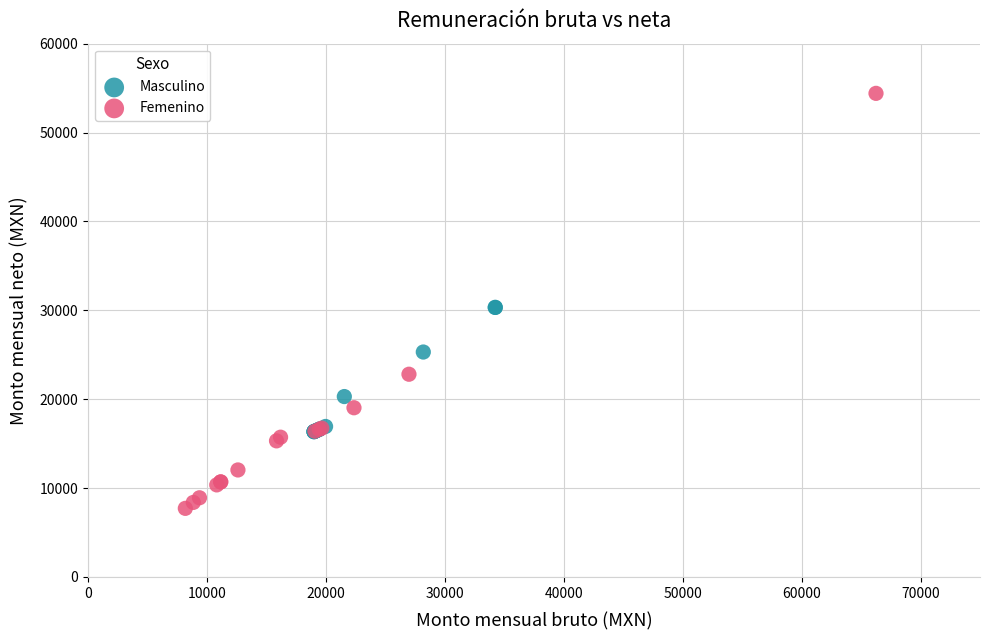

What are all the series names shown in the legend?

Masculino, Femenino